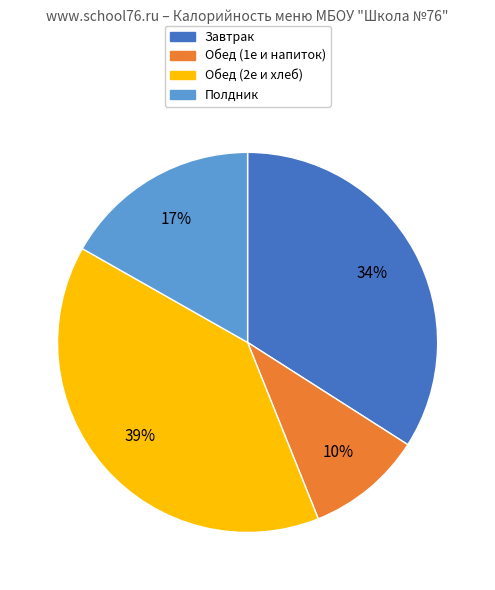

Does any single category account for the majority?

No